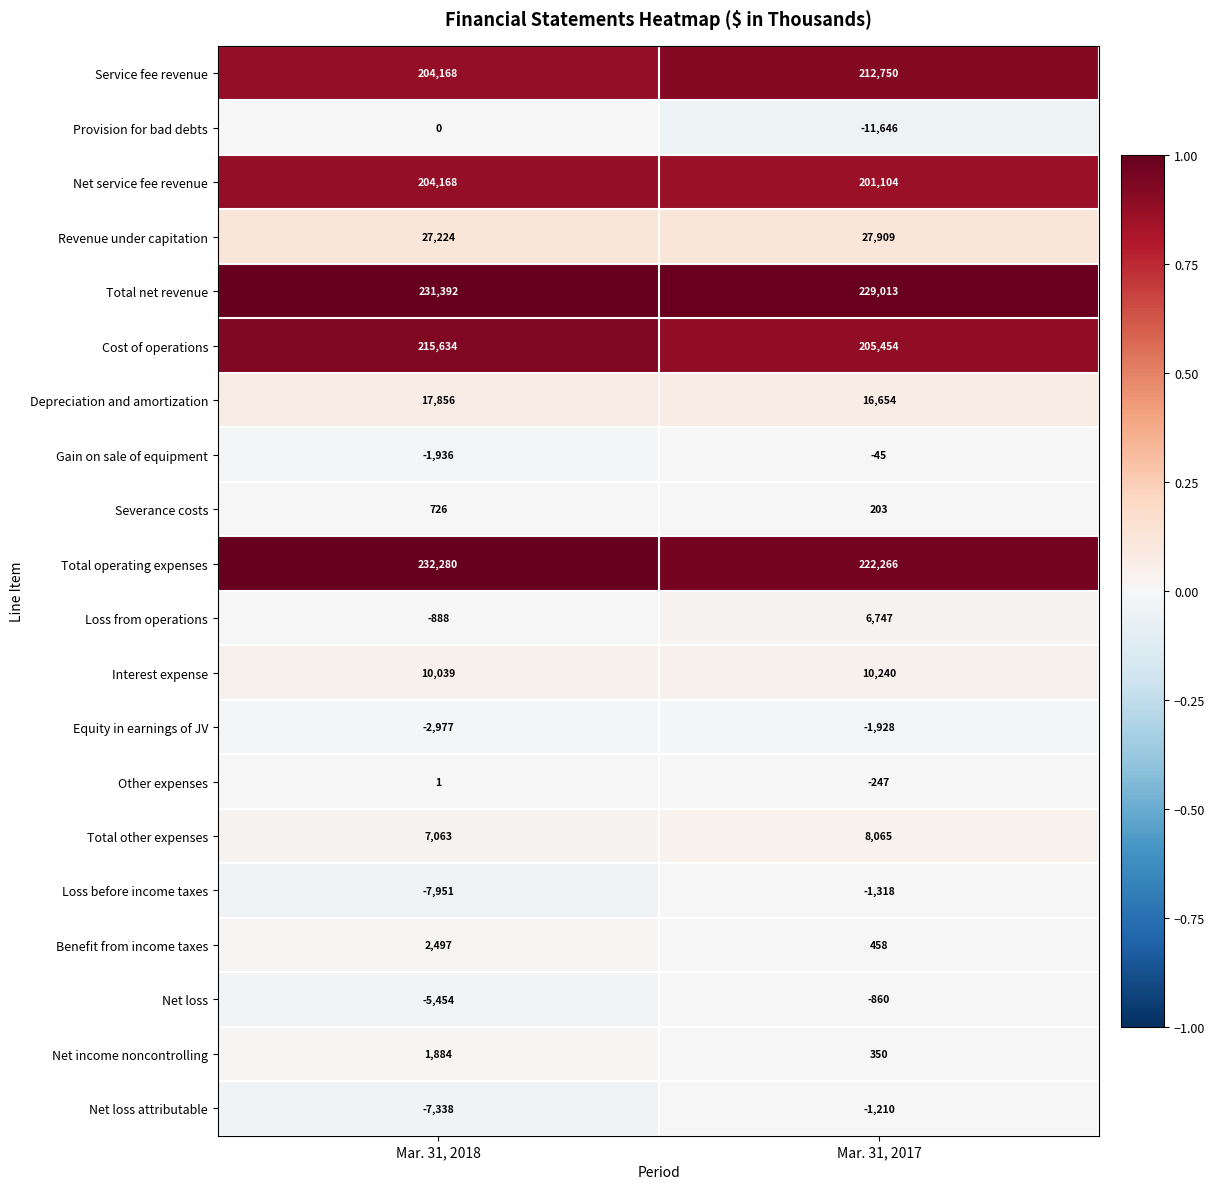

What is the maximum value shown in the chart?

232280